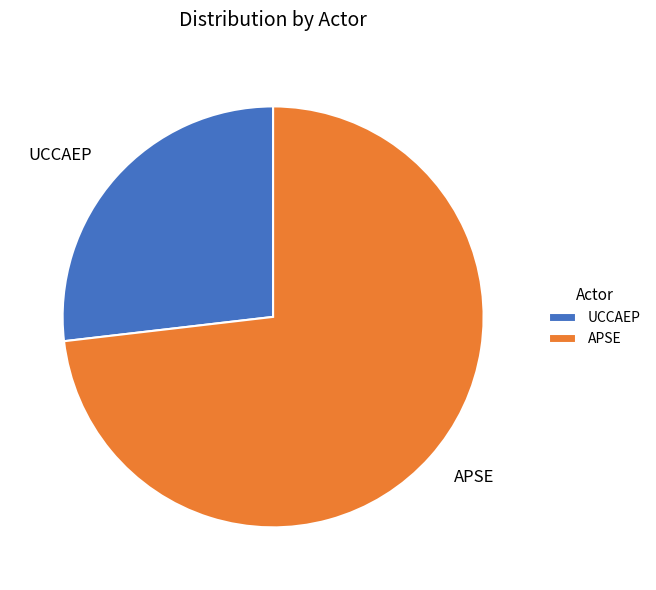

What is the majority slice?

APSE